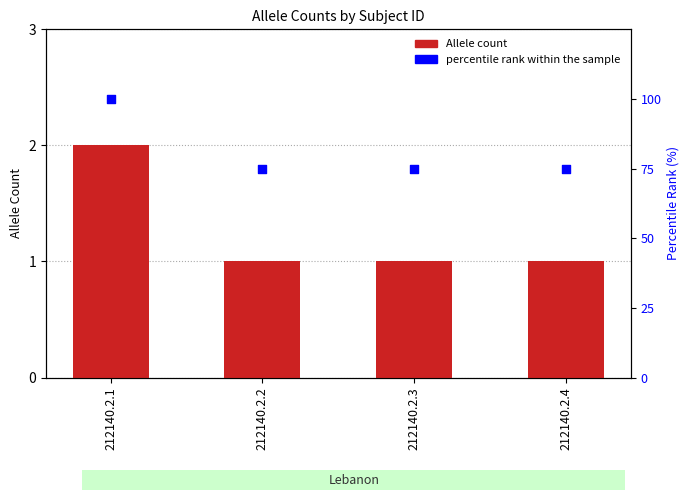

Which series has the largest total across all categories?

percentile rank within the sample